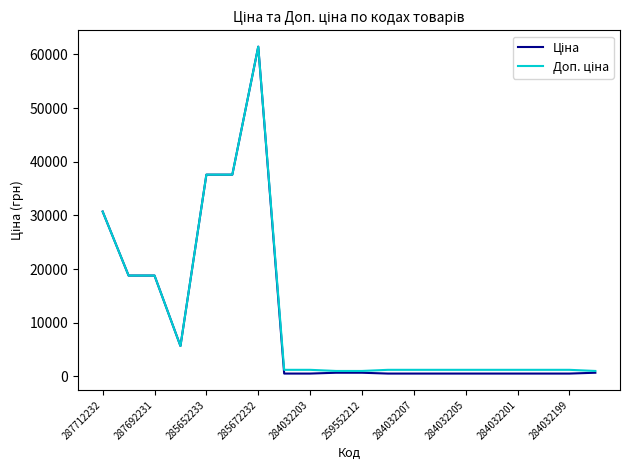

How many lines are shown in the chart?

2